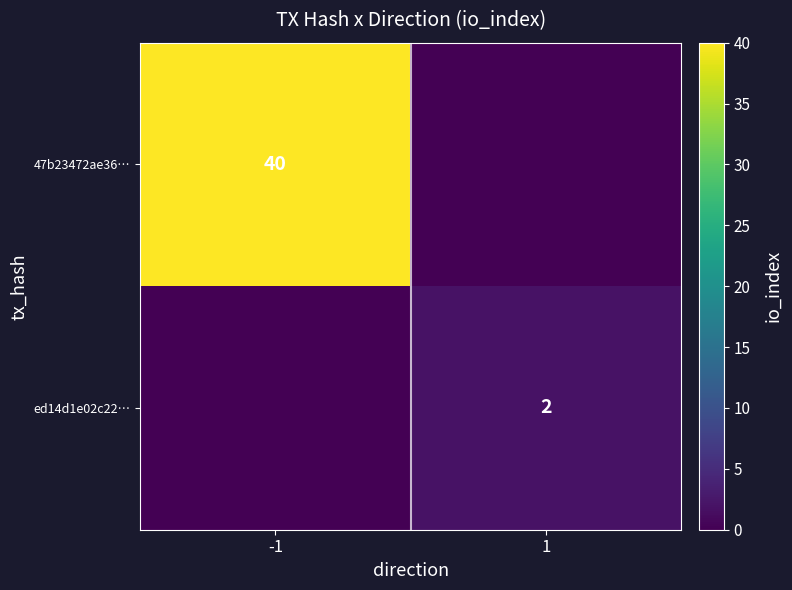

Count the number of data series in this chart.

3